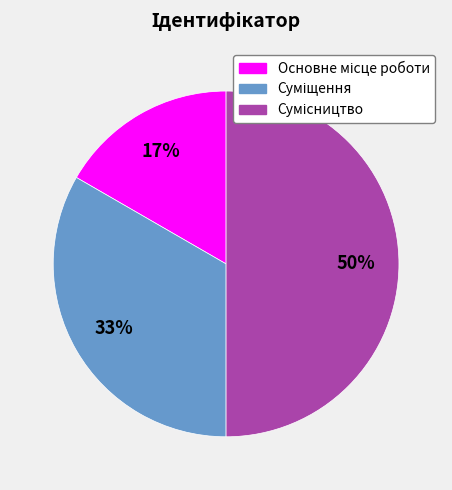

To the nearest percent, what is the average slice percentage?

33%